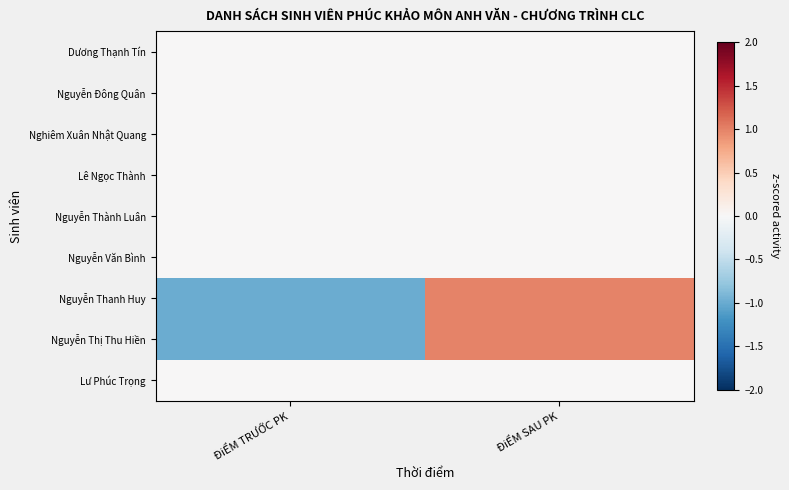

Reading left to right, list all the values displayed in this chart.

Dương Thạnh Tín: ĐiỂM TRƯỚC PK=0.0	ĐiỂM SAU PK=0.0
Nguyễn Đông Quân: ĐiỂM TRƯỚC PK=0.0	ĐiỂM SAU PK=0.0
Nghiêm Xuân Nhật Quang: ĐiỂM TRƯỚC PK=0.0	ĐiỂM SAU PK=0.0
Lê Ngọc Thành: ĐiỂM TRƯỚC PK=0.0	ĐiỂM SAU PK=0.0
Nguyễn Thành Luân: ĐiỂM TRƯỚC PK=0.0	ĐiỂM SAU PK=0.0
Nguyễn Văn Bình: ĐiỂM TRƯỚC PK=0.0	ĐiỂM SAU PK=0.0
Nguyễn Thanh Huy: ĐiỂM TRƯỚC PK=-1.0	ĐiỂM SAU PK=1.0
Nguyễn Thị Thu Hiền: ĐiỂM TRƯỚC PK=-1.0	ĐiỂM SAU PK=1.0
Lư Phúc Trọng: ĐiỂM TRƯỚC PK=0.0	ĐiỂM SAU PK=0.0